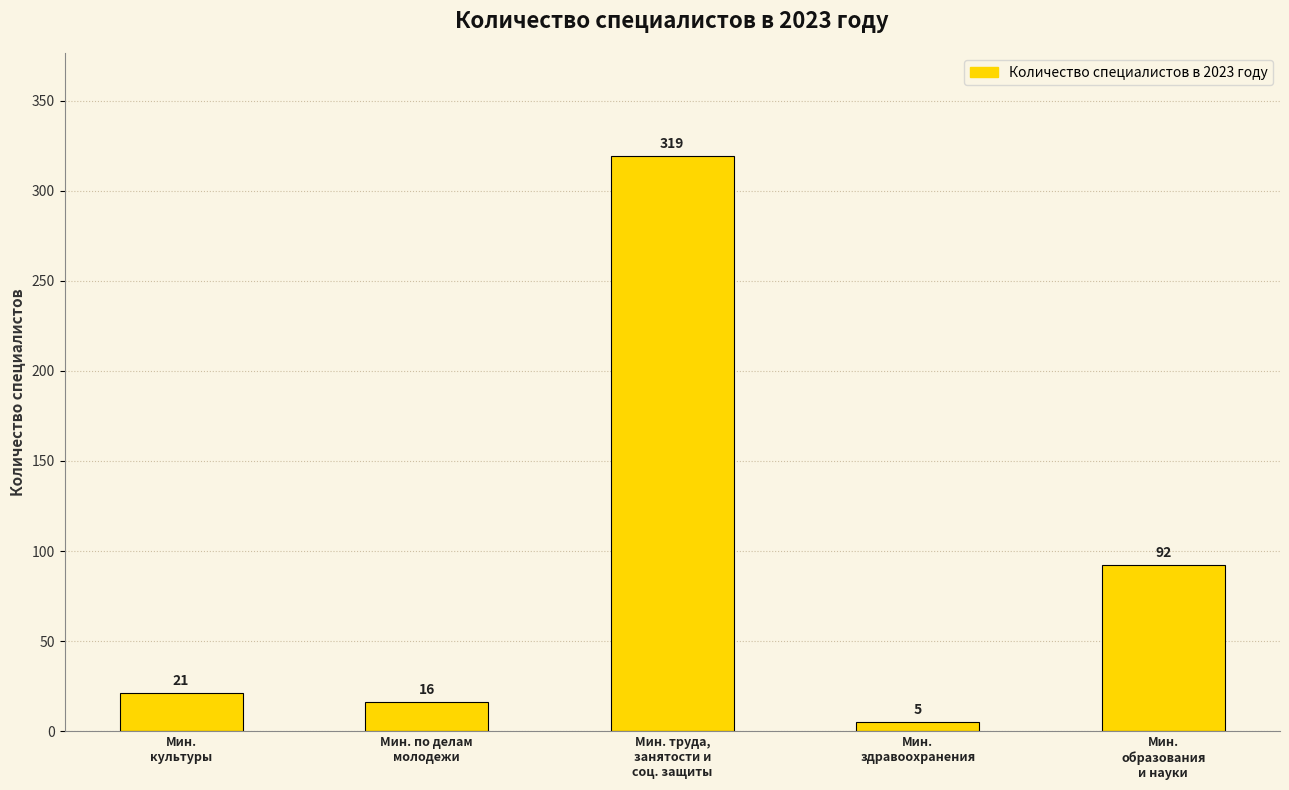

True or false: the data shows 16 at Мин. по делам
молодежи.

True